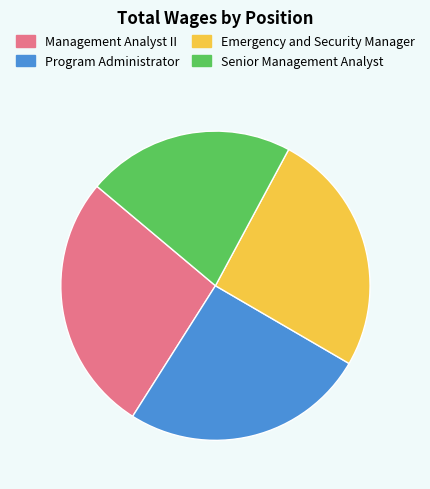

Do Senior Management Analyst and Program Administrator together represent more than half of the pie?

No